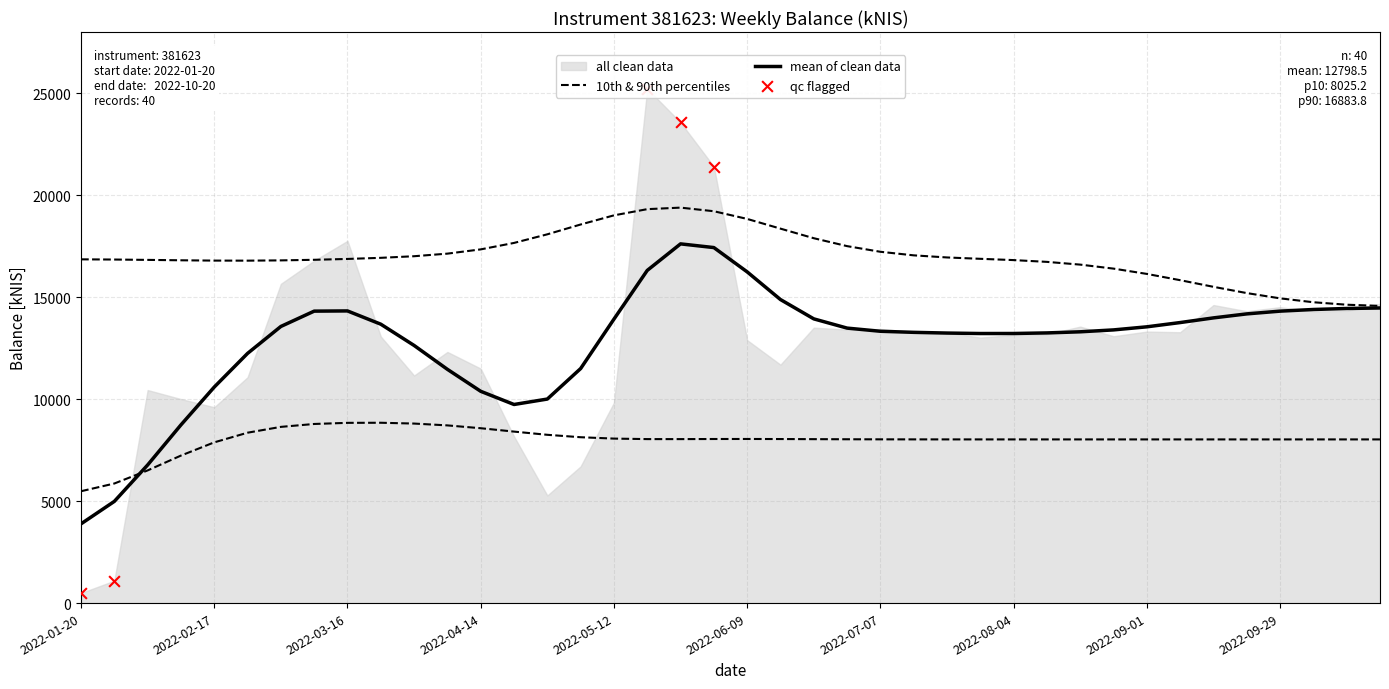

Between 2022-03-03 and 2022-01-27, which is larger?

2022-03-03